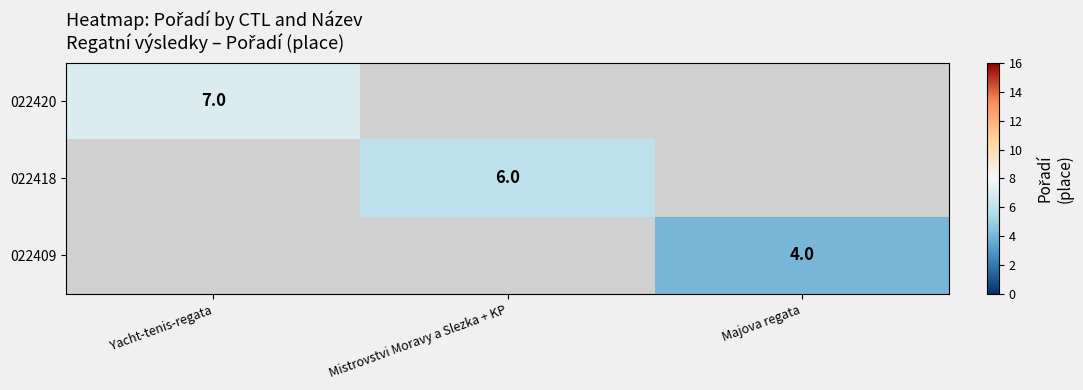

Is it true that 022409 equals 4 at Majova regata?

True